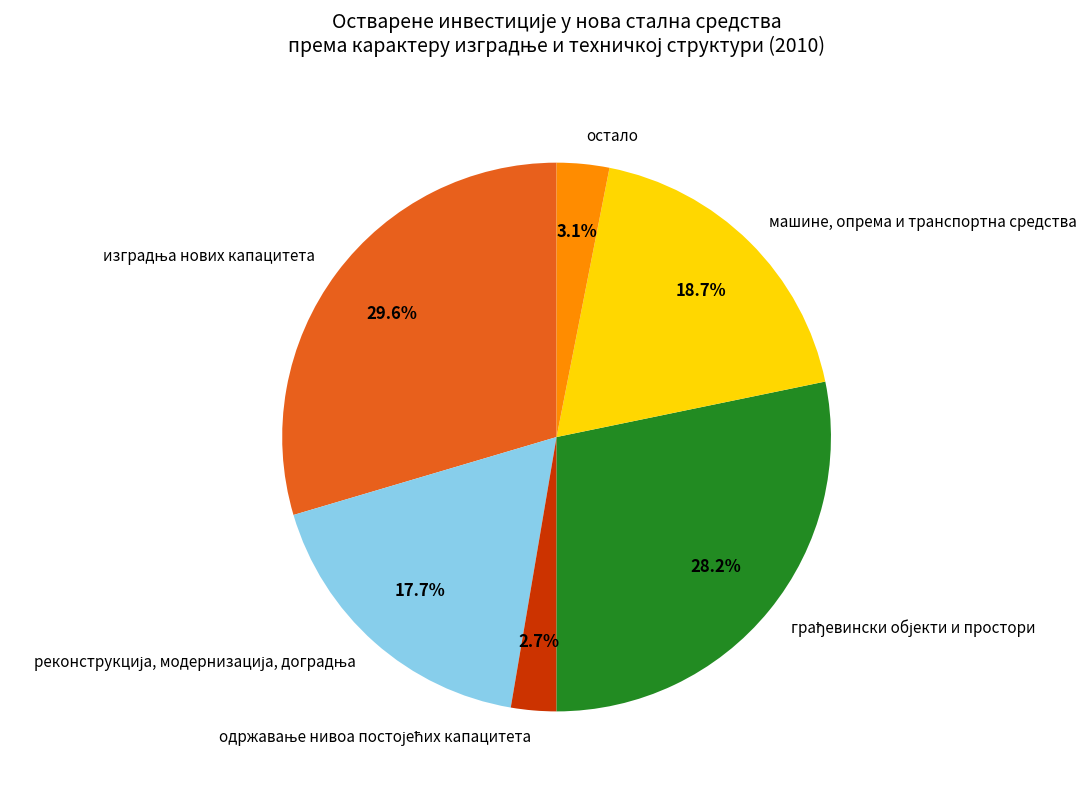

Is there any slice that represents more than half of the pie?

No